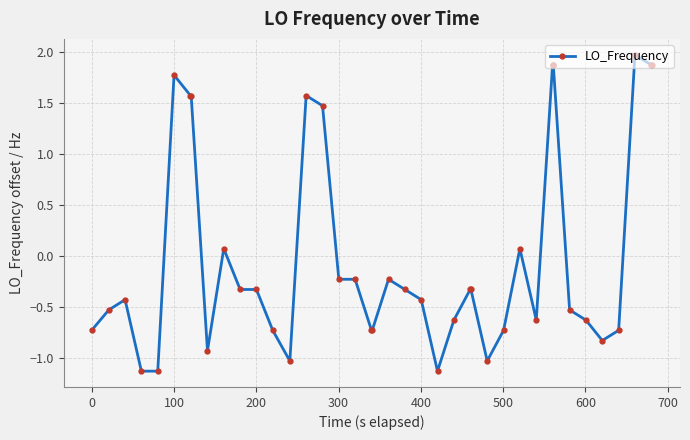

How many series are shown in this chart?

1